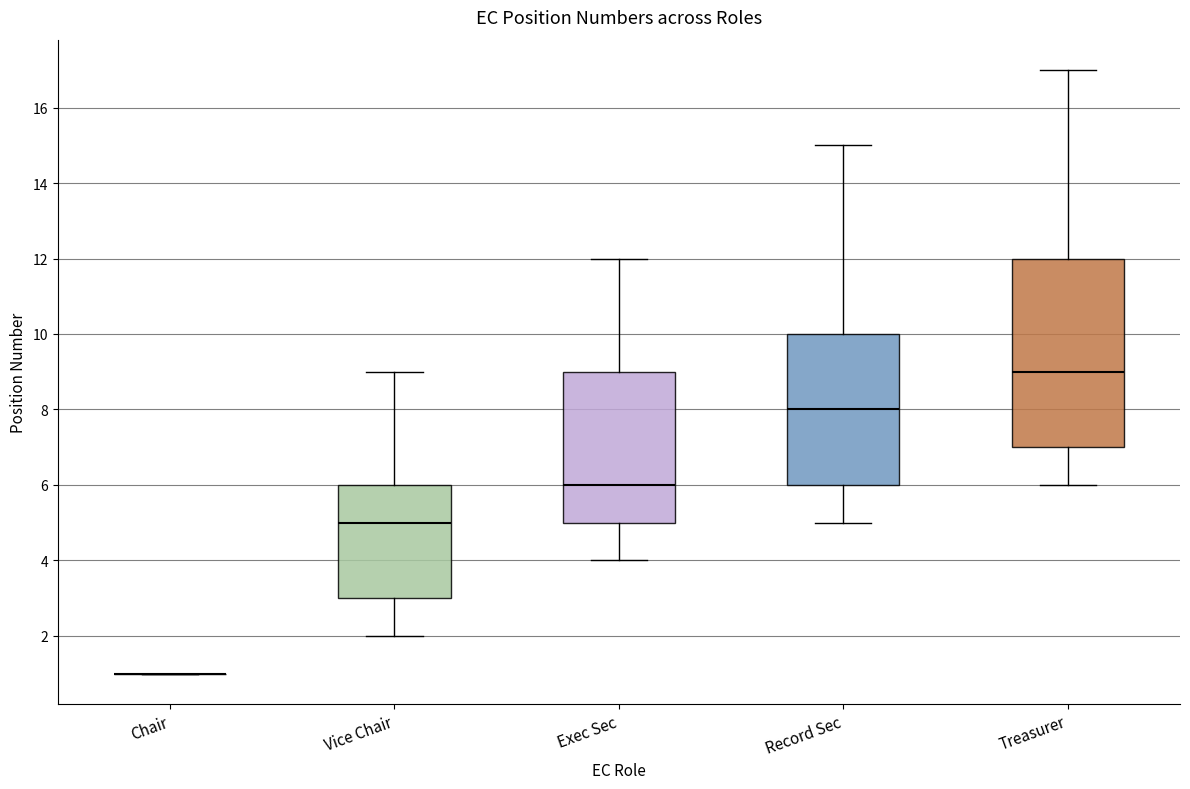

Where is the lower edge of the box for Treasurer on the y-axis? The values are not printed on the chart, so give them approximately, as read against the axis.

7